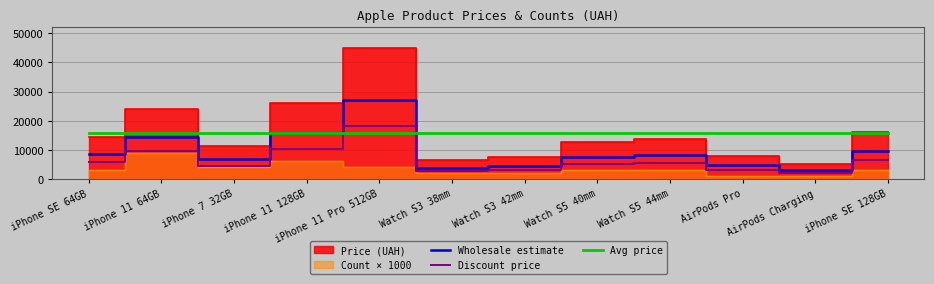

Read the Avg price value at iPhone 7 32GB.

15824.0